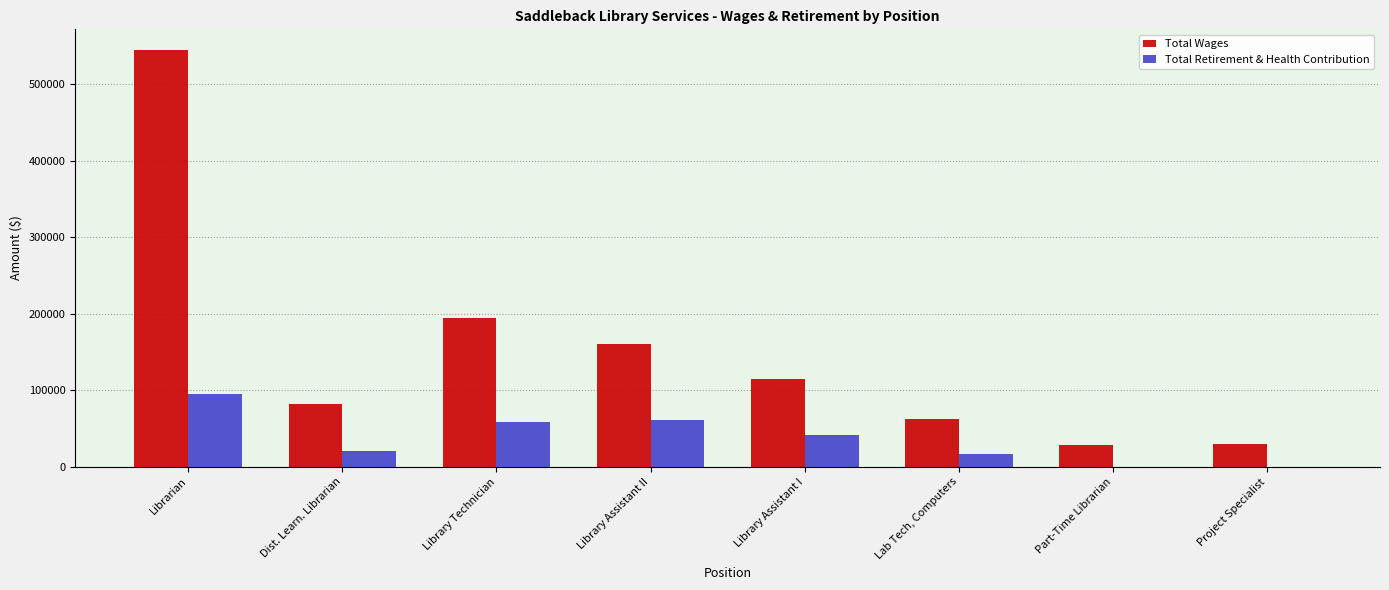

What is the total value across all series at Lab Tech, Computers?

79655